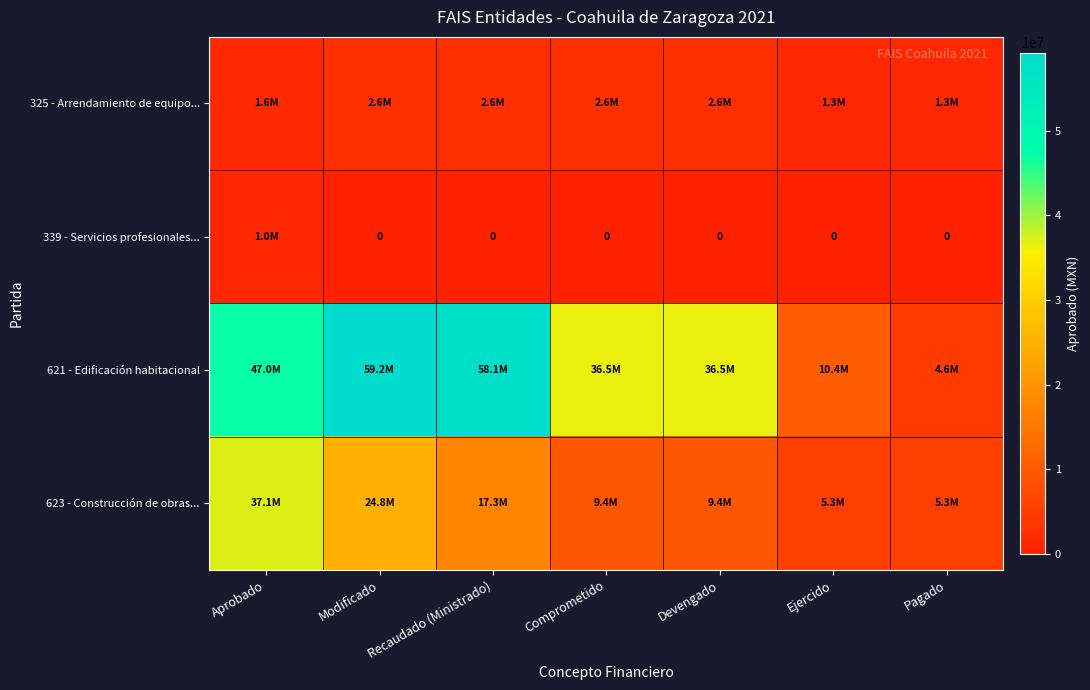

At which category is the sum across all series the highest?

Aprobado